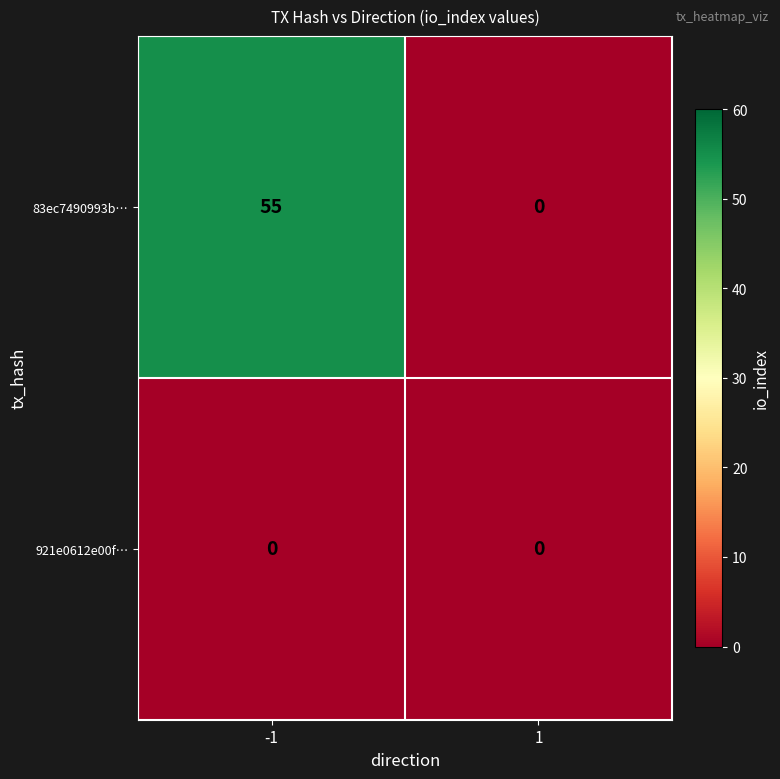

List the series in order of their peak value, highest first.

83ec7490993b…, 921e0612e00f…